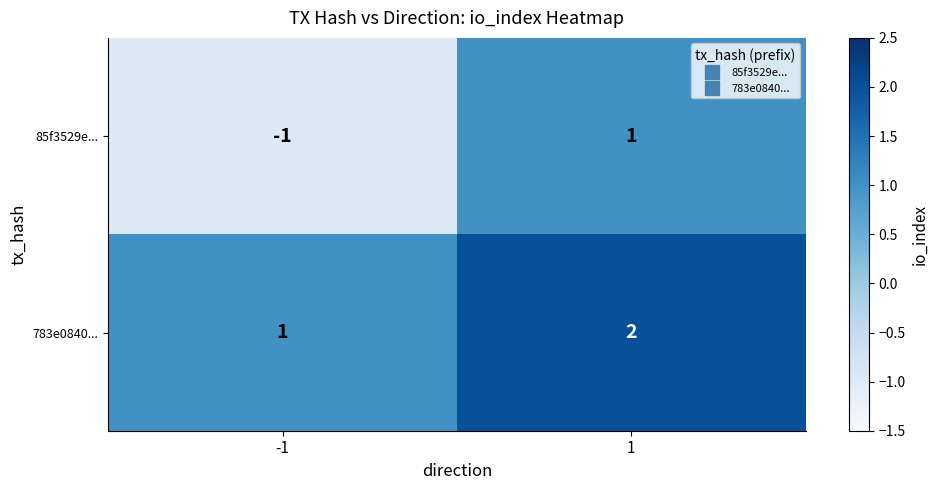

What is the sum of all 783e0840... values?

3